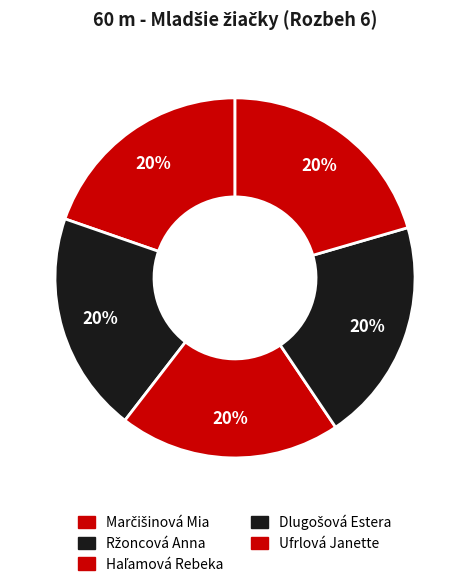

Count the number of slices in the pie.

5